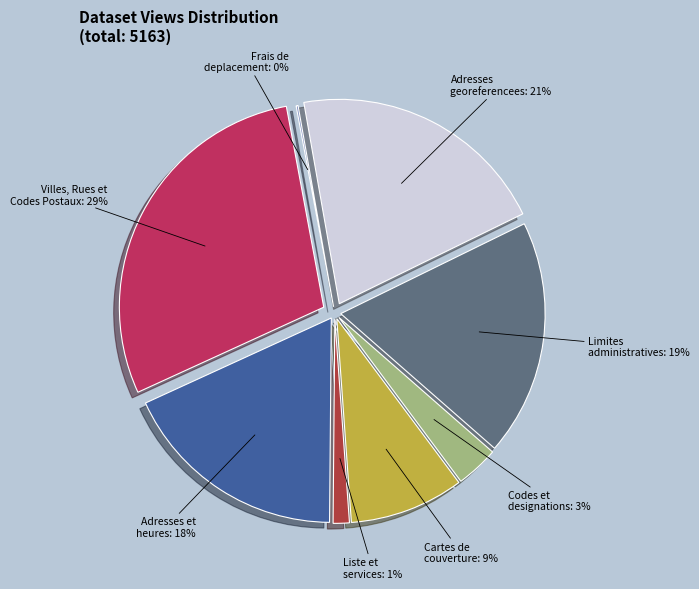

Is there a majority slice in this chart?

No